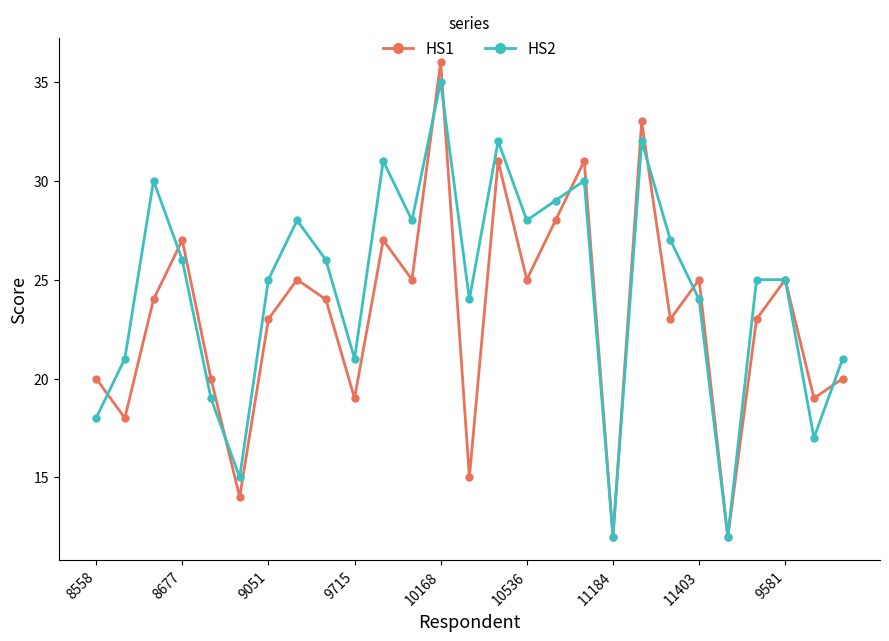

What is the minimum value for HS1?

12